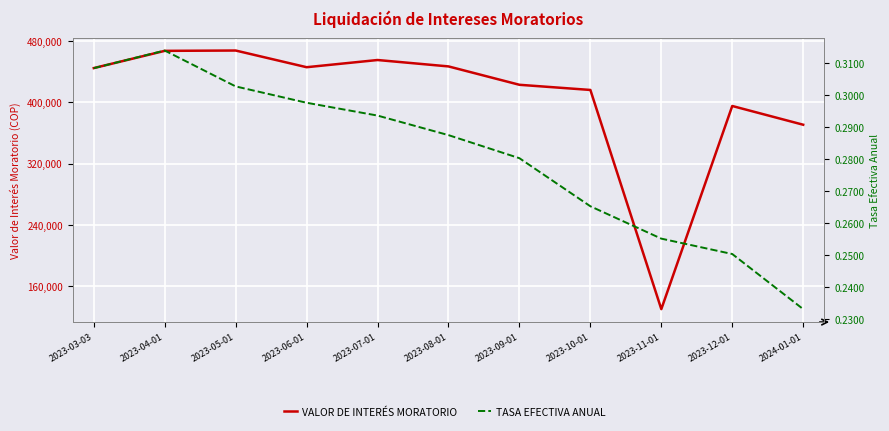

What is the value of the VALOR DE INTERÉS MORATORIO point at the 4th from the left?

445934.8